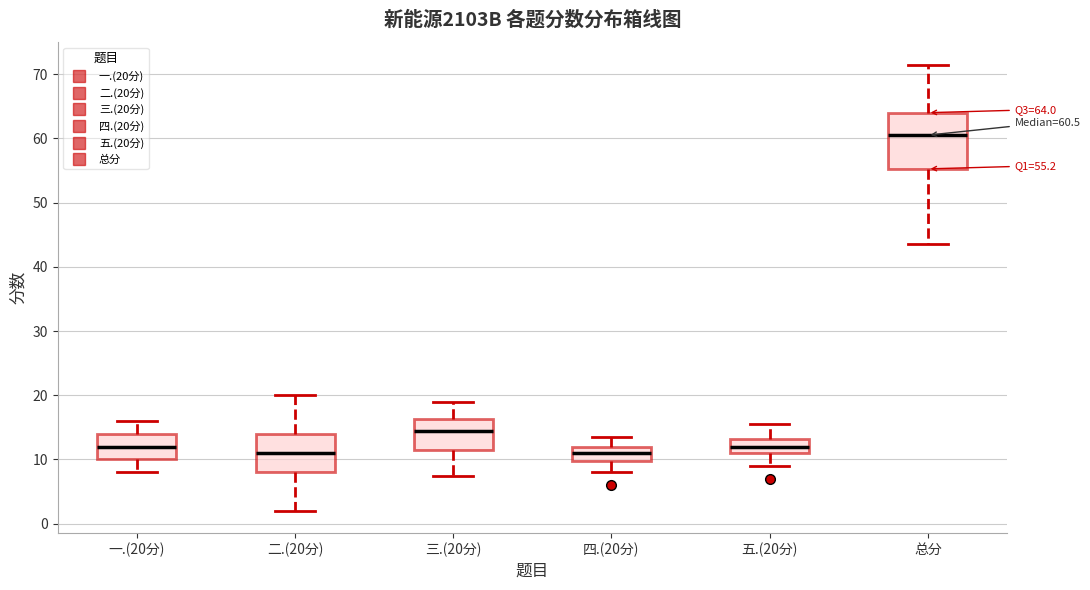

Comparing the boxes themselves (not the whiskers), which one is the tallest?

总分